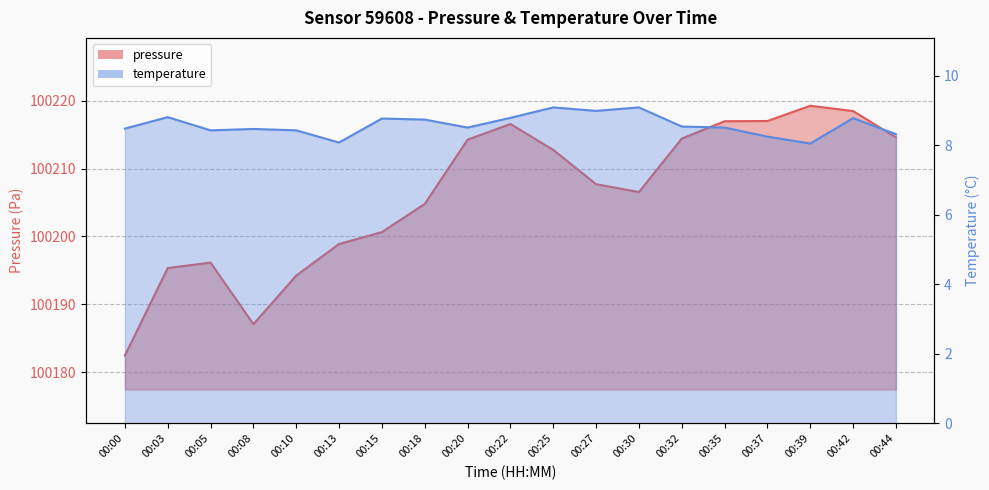

What is the difference between the highest and lowest values at 00:30?

100197.4